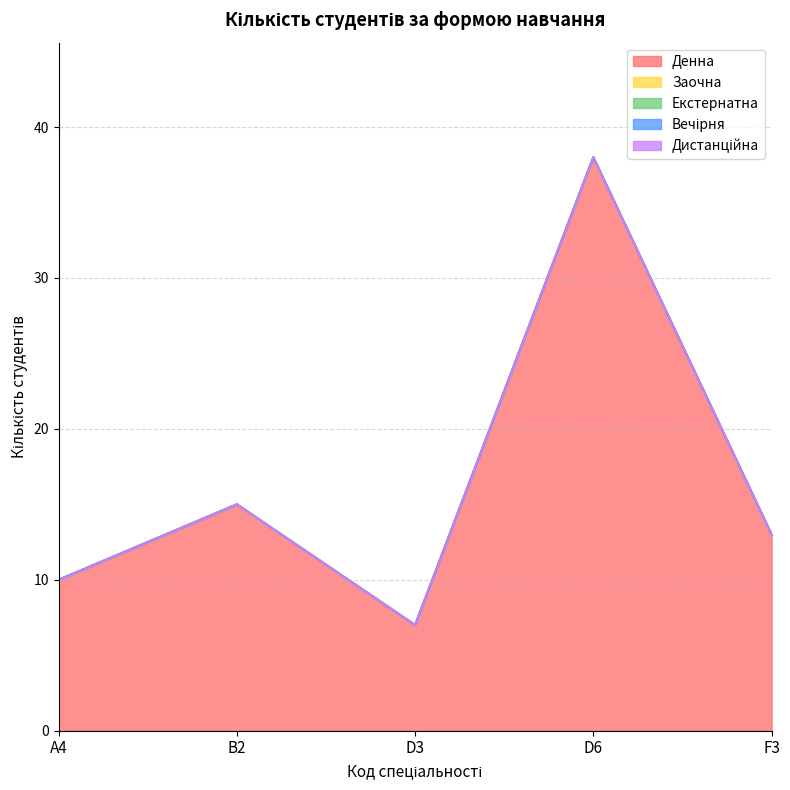

Does the chart display data point markers on the line(s)?

No